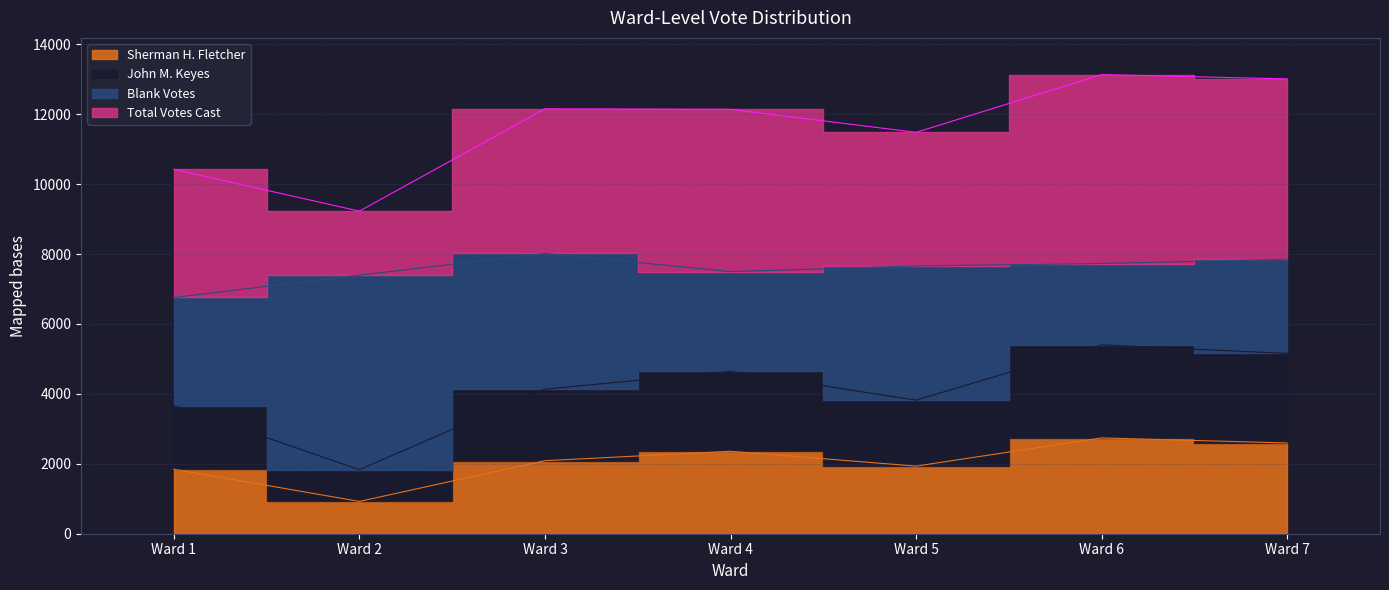

What is the maximum value shown in the chart?

5404